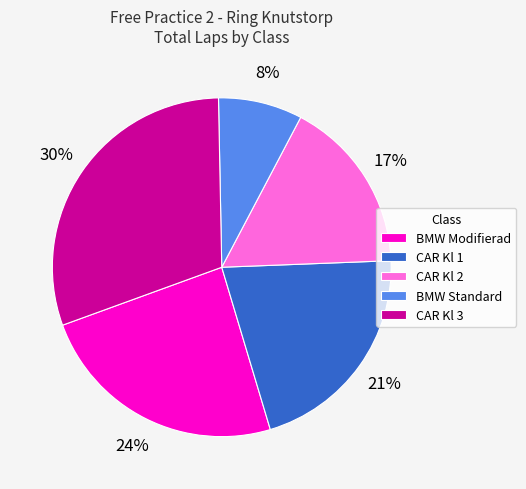

Rank the categories by value from lowest to highest.

BMW Standard, CAR Kl 2, CAR Kl 1, BMW Modifierad, CAR Kl 3